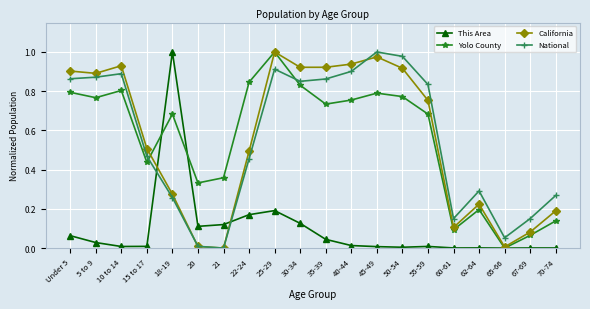

Count the number of categories in the chart.

20